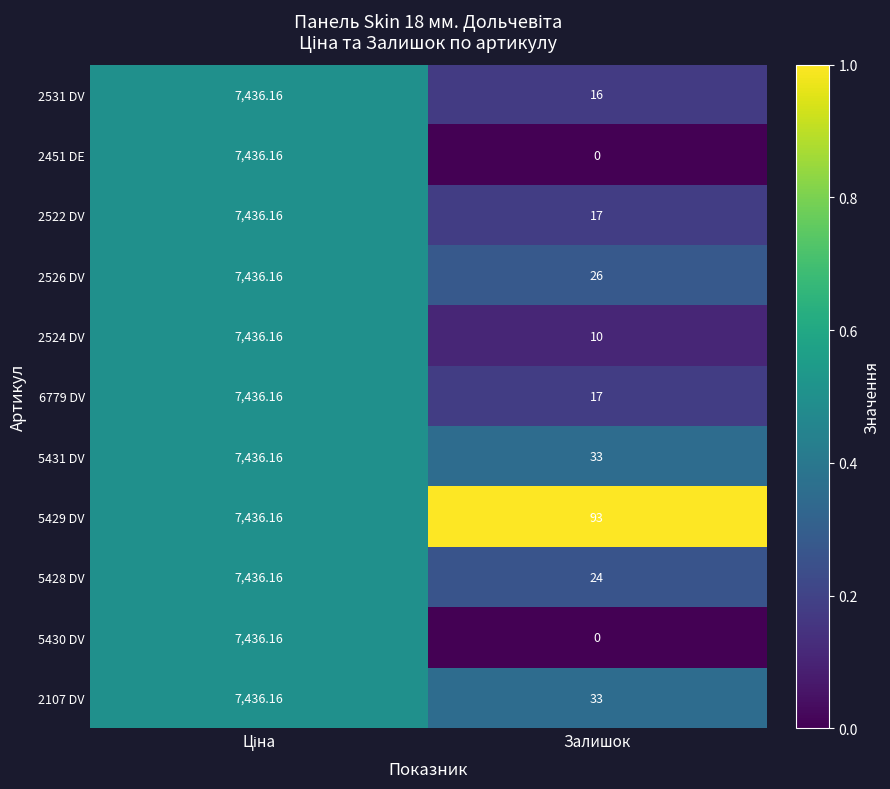

At which label is 2524 DV closest to 3723?

Залишок